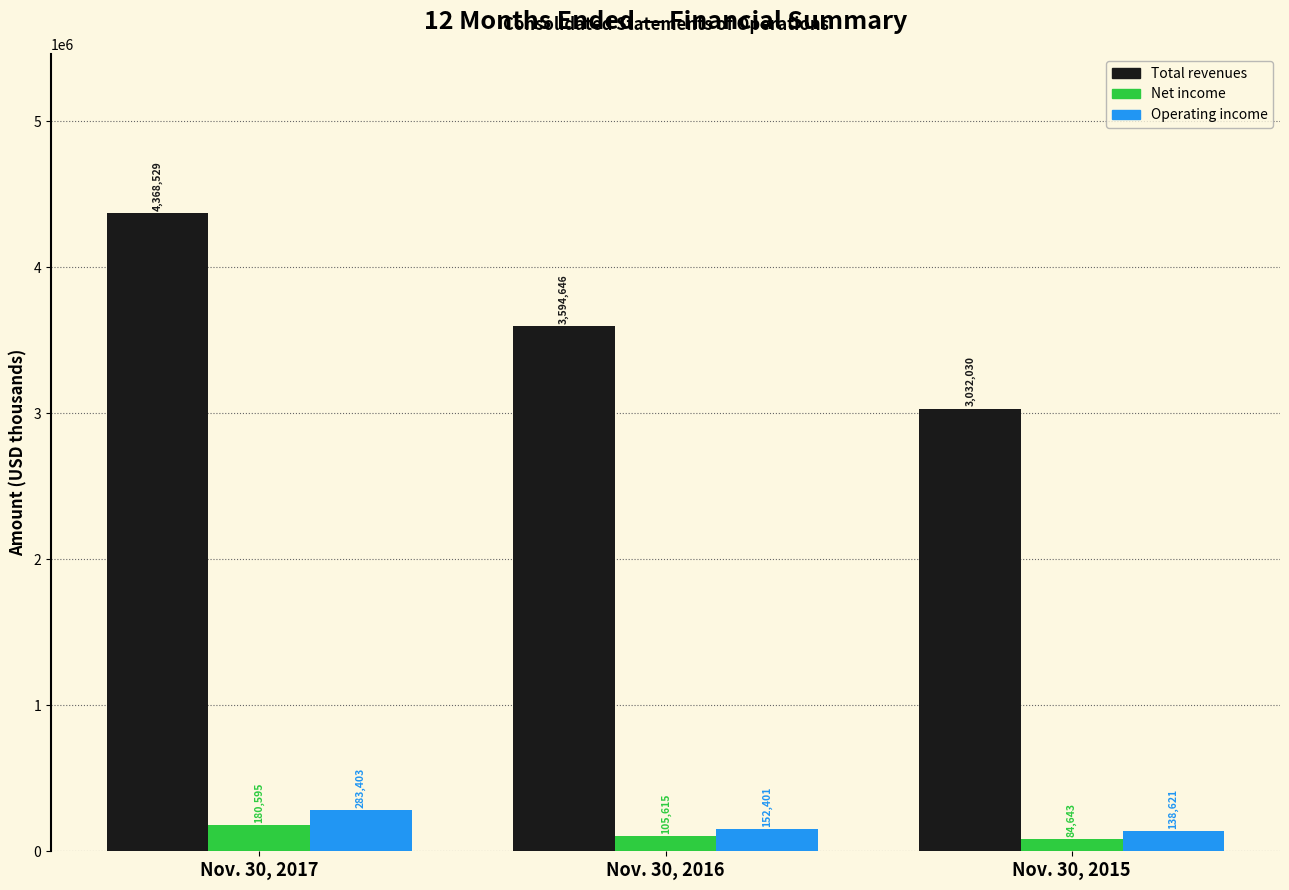

Reading left to right, extract all data points from this chart.

Total revenues: Nov. 30, 2017=4368529	Nov. 30, 2016=3594646	Nov. 30, 2015=3032030
Net income: Nov. 30, 2017=180595	Nov. 30, 2016=105615	Nov. 30, 2015=84643
Operating income: Nov. 30, 2017=283403	Nov. 30, 2016=152401	Nov. 30, 2015=138621